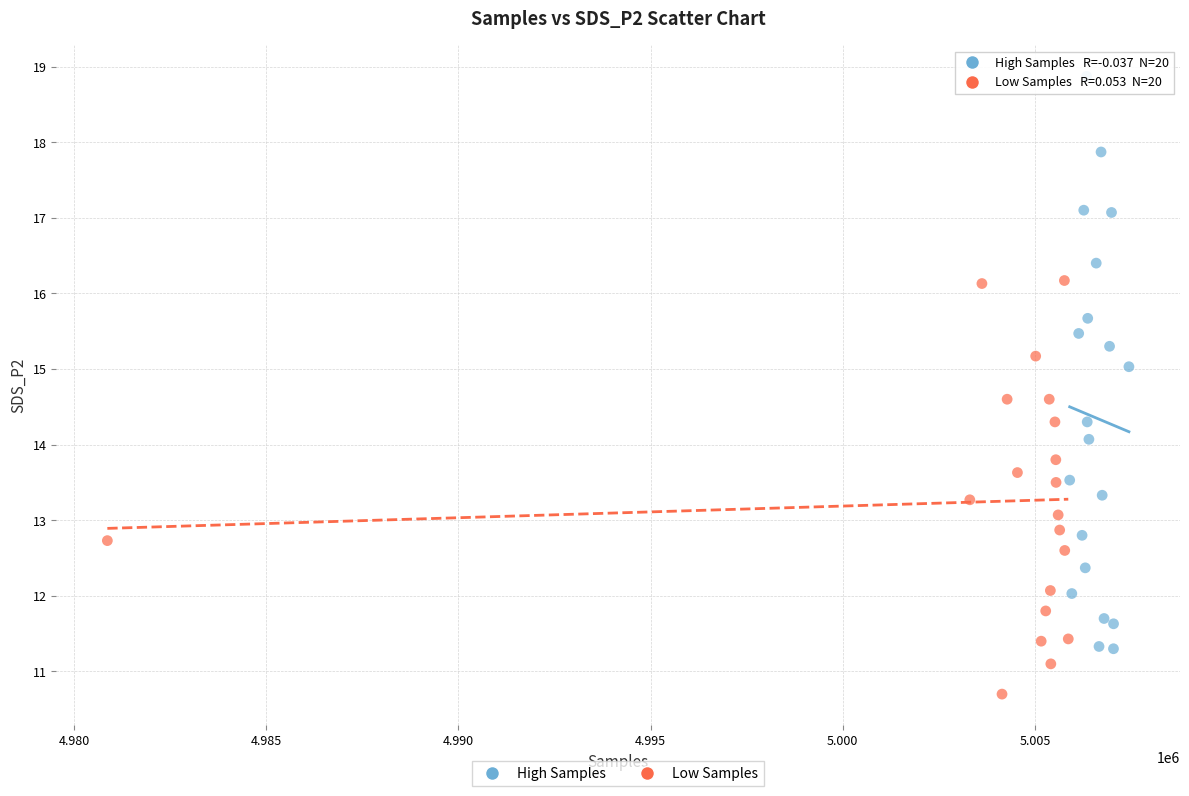

Which series contains the lowest Y value?

Low Samples